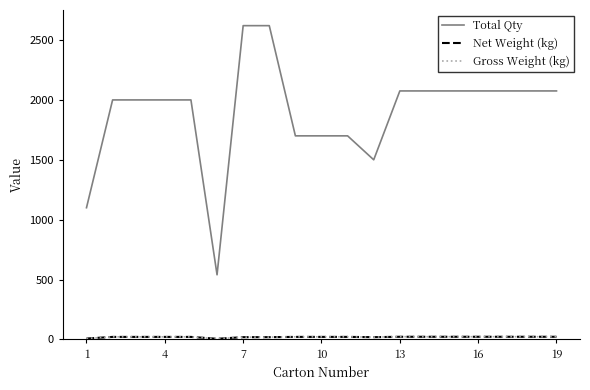

How many lines are shown in the chart?

3